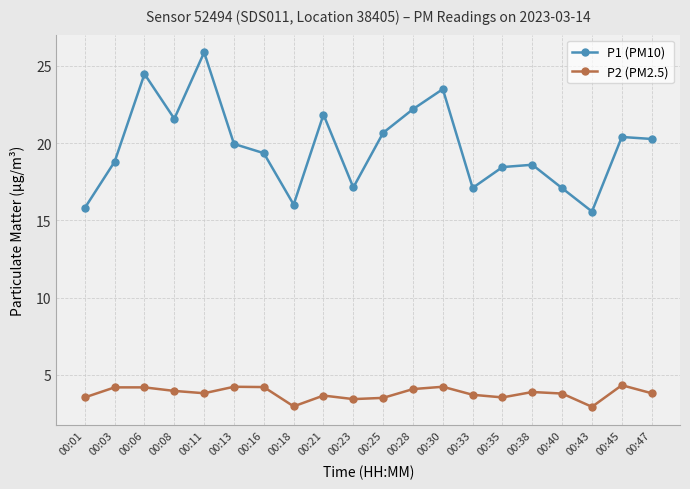

What is the minimum value for P2 (PM2.5)?

2.9